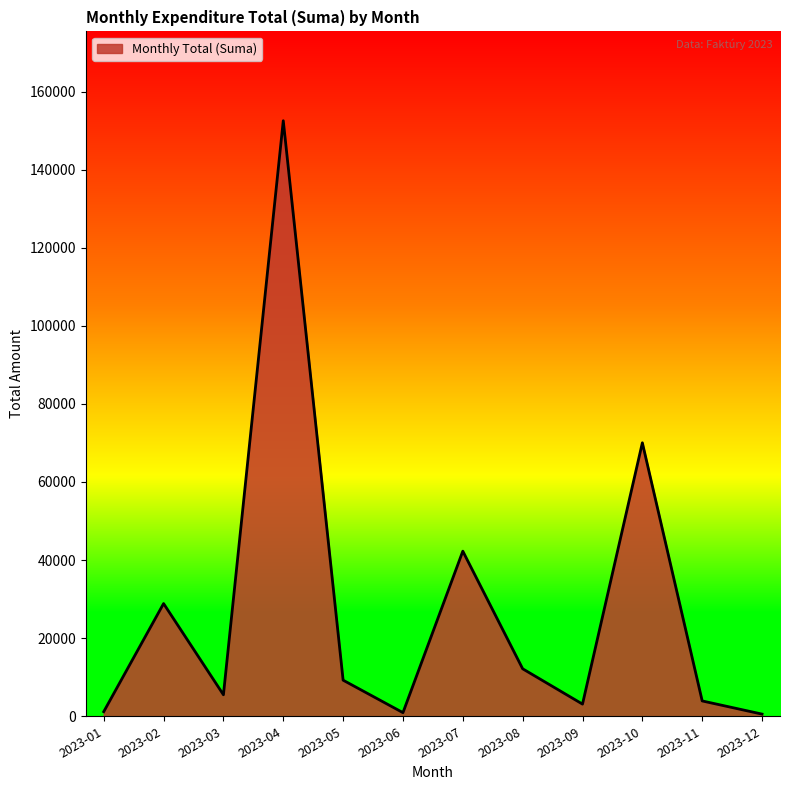

Between 2023-03 and 2023-05, which is larger?

2023-05